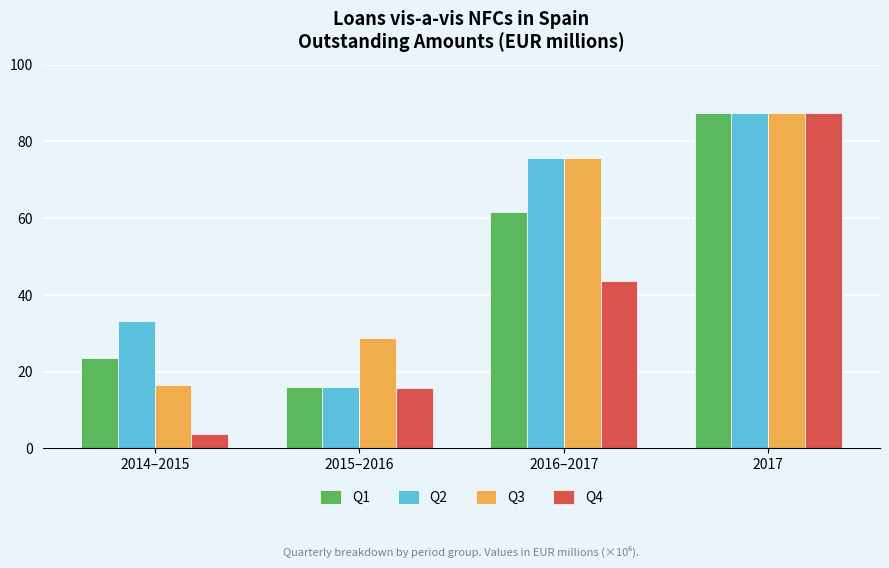

Is it true that Q4 equals 3.8 at 2014–2015?

True